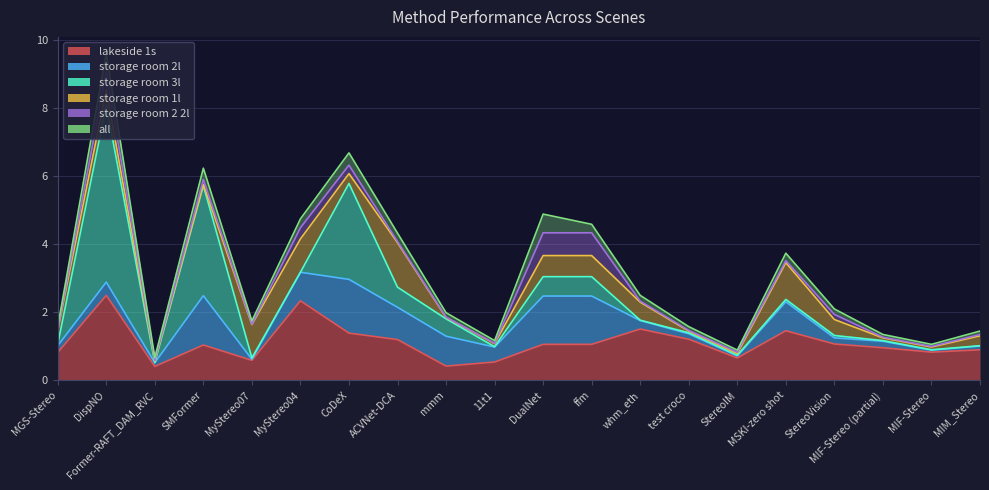

In all, how many points are higher than both neighbors (excluding endpoints)?

5